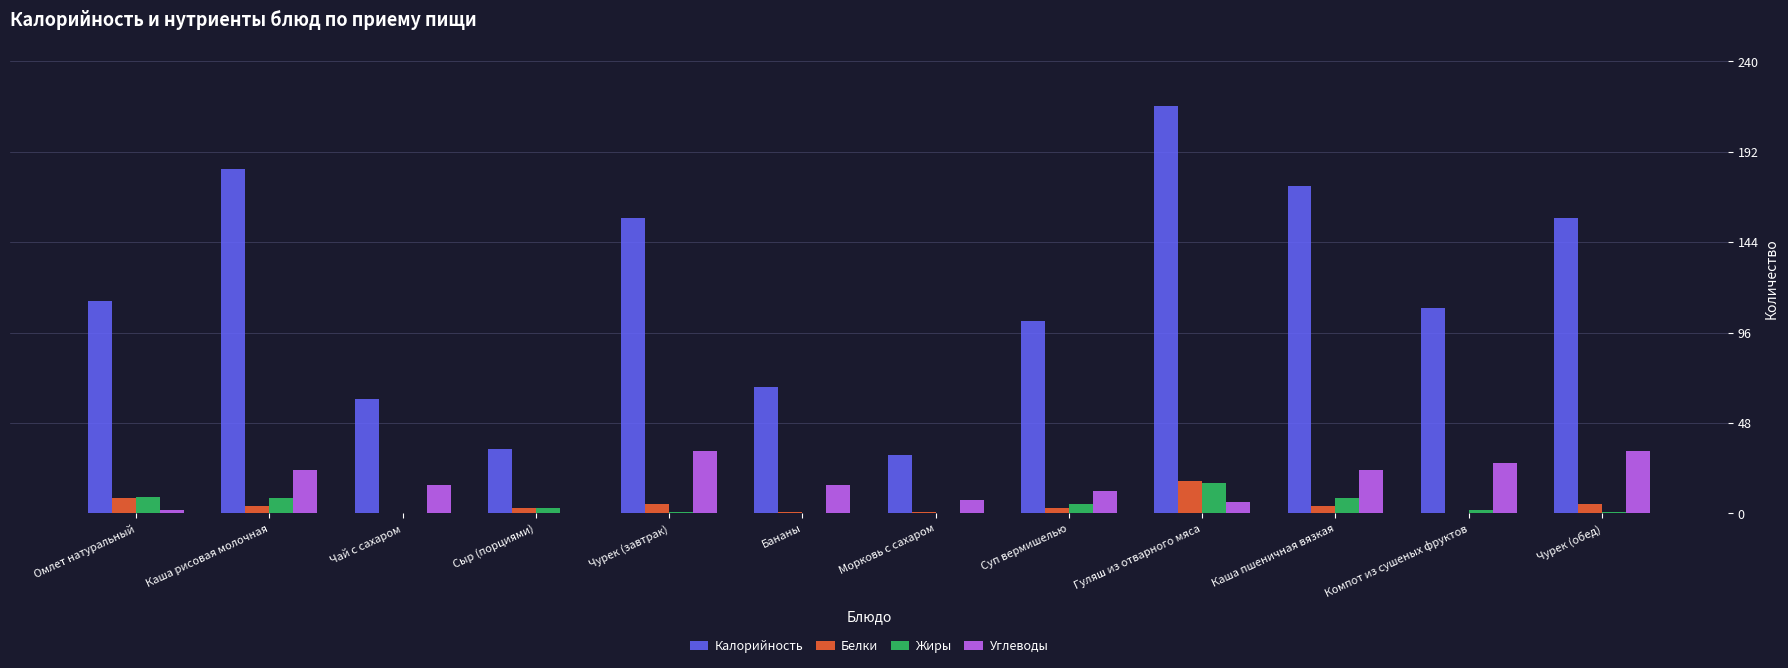

Between Каша пшеничная вязкая and Компот из сушеных фруктов, which series saw the biggest shift?

Калорийность